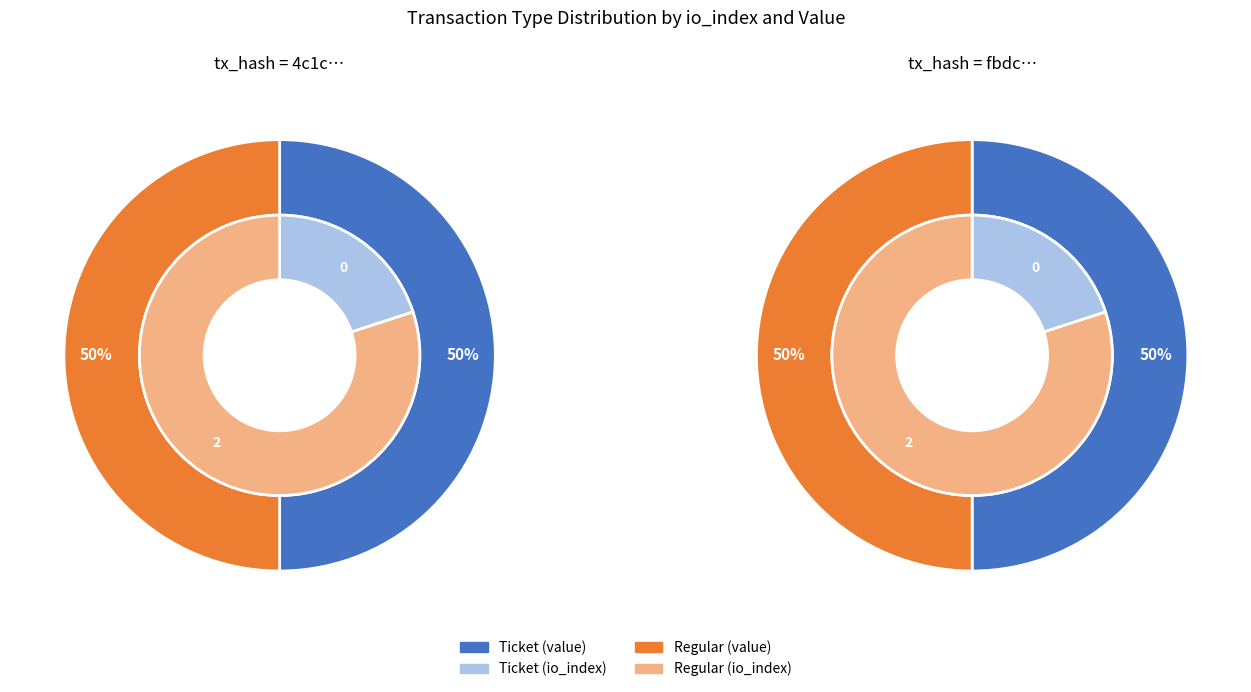

Is there a majority slice in this chart?

Yes